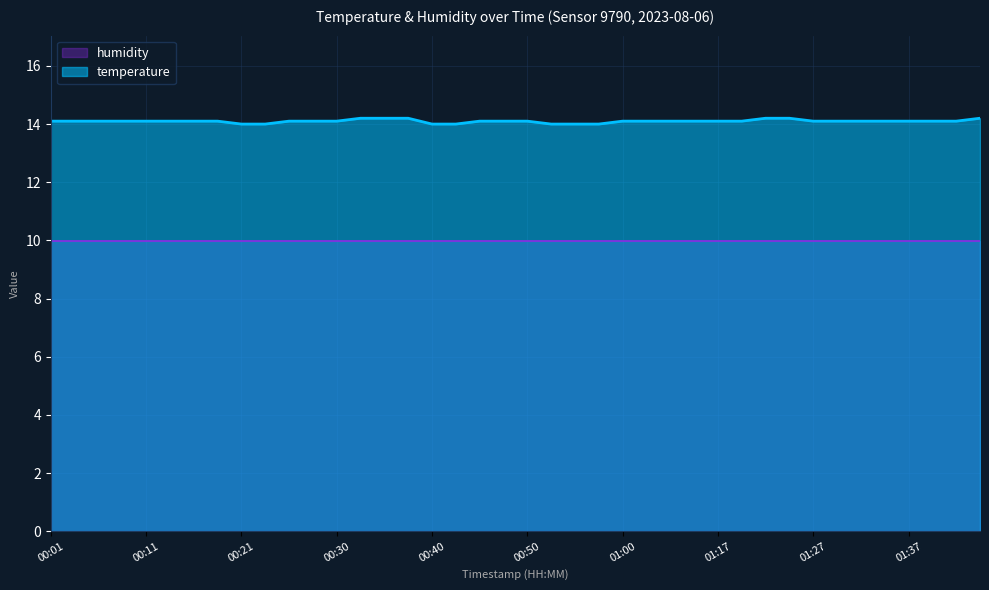

What is the minimum value shown in the chart?

10.0